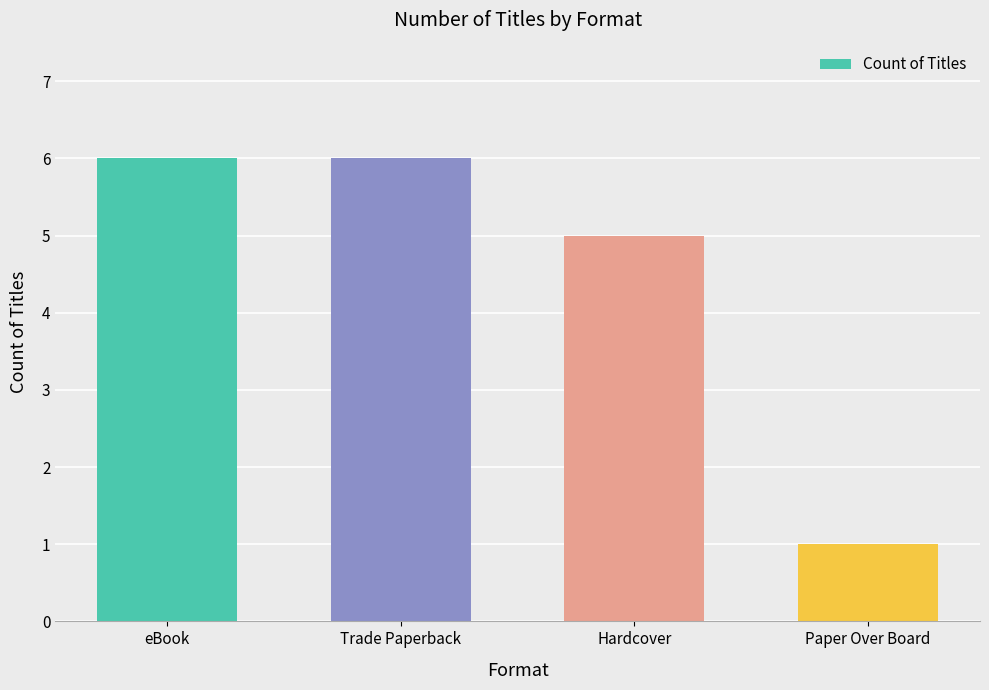

What is the smallest value displayed?

1